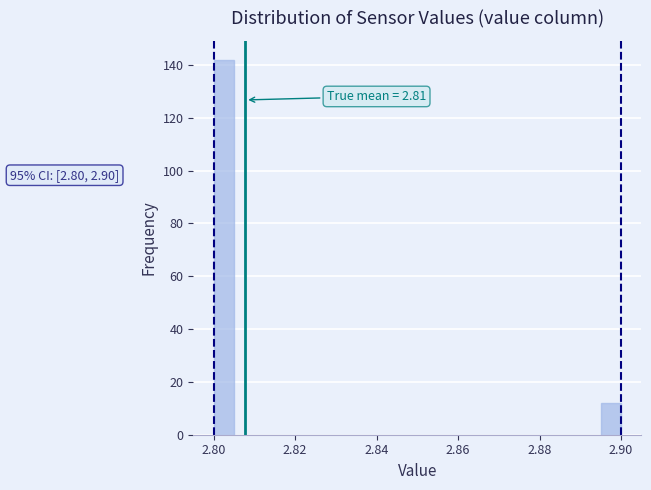

Read against the x-axis, roughly where is the centre of the tallest bar?

2.802